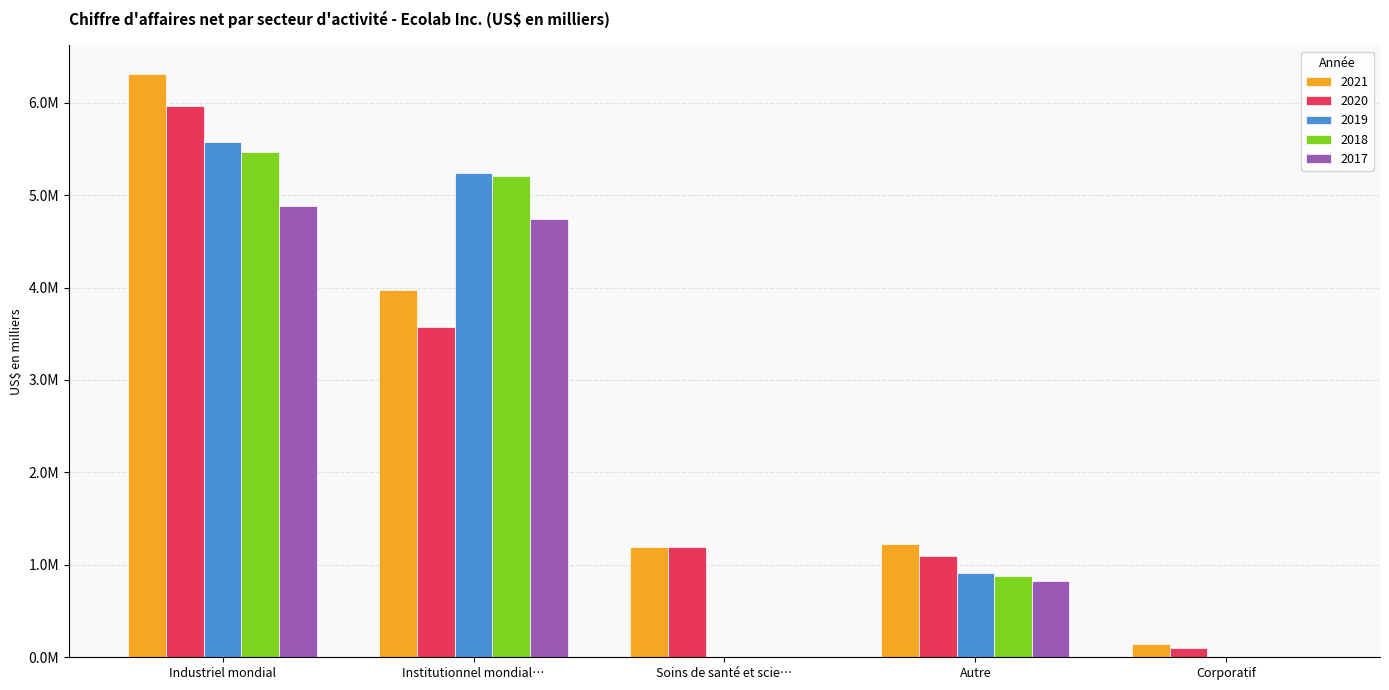

Are the bars grouped side by side (vs. stacked)?

Yes